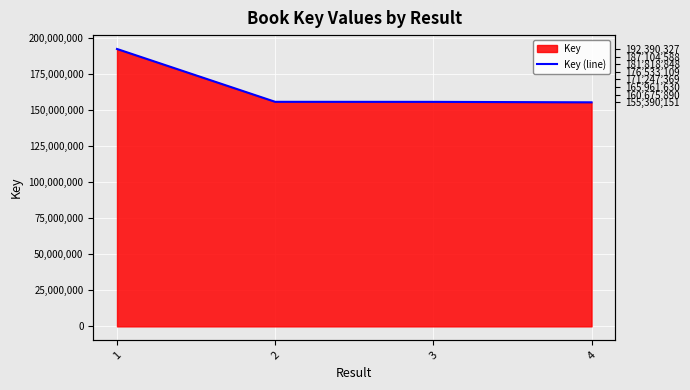

At which category does the chart reach its peak across all series?

1